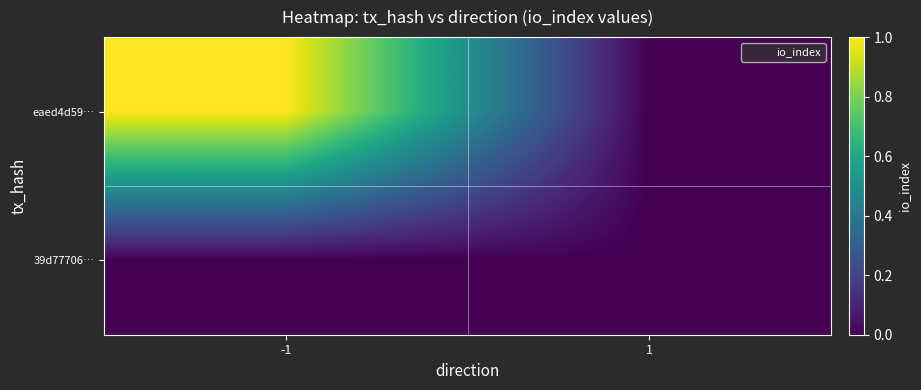

What is the total value across all series at -1?

1